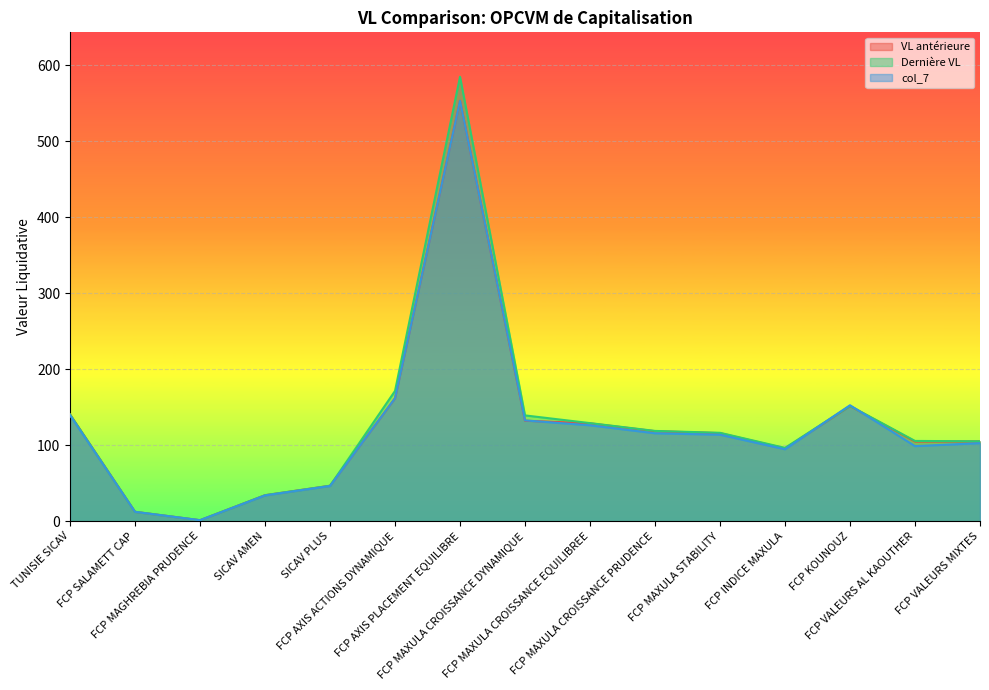

What is the average value of the VL antérieure series?

126.8